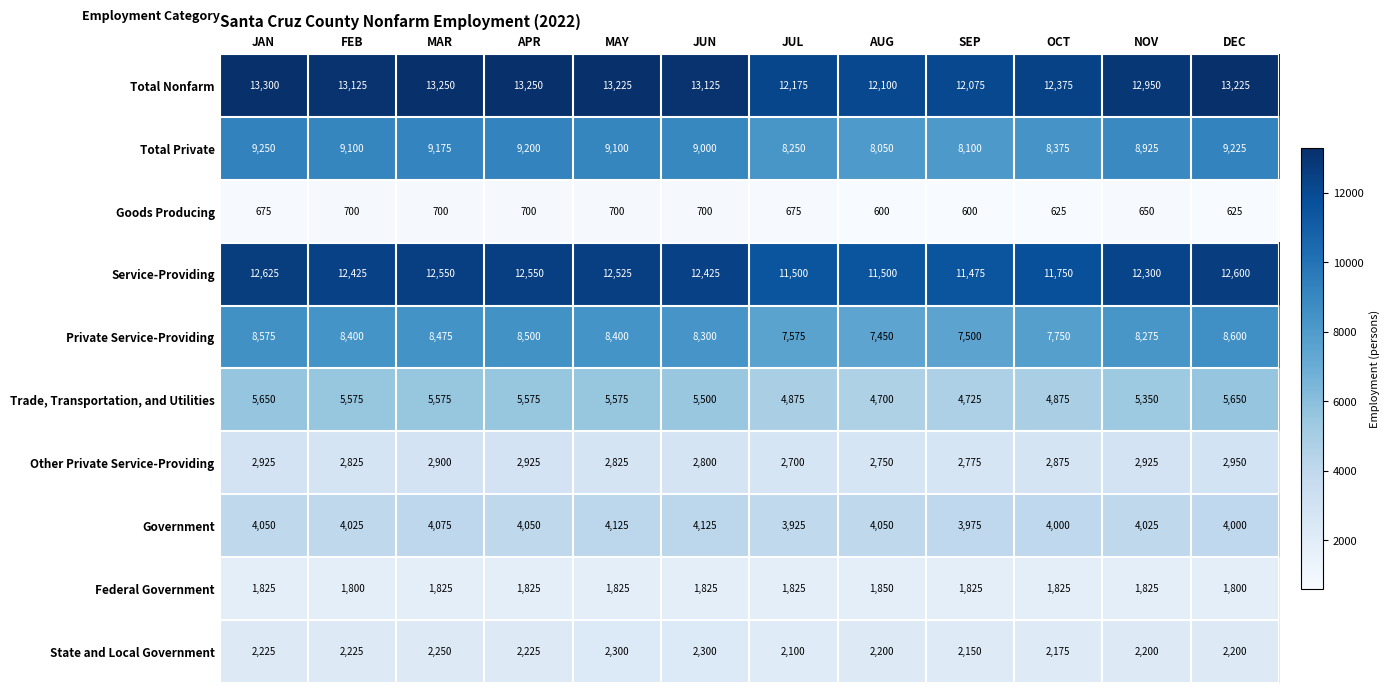

What is the sum of the Other Private Service-Providing values at NOV and FEB?

5750